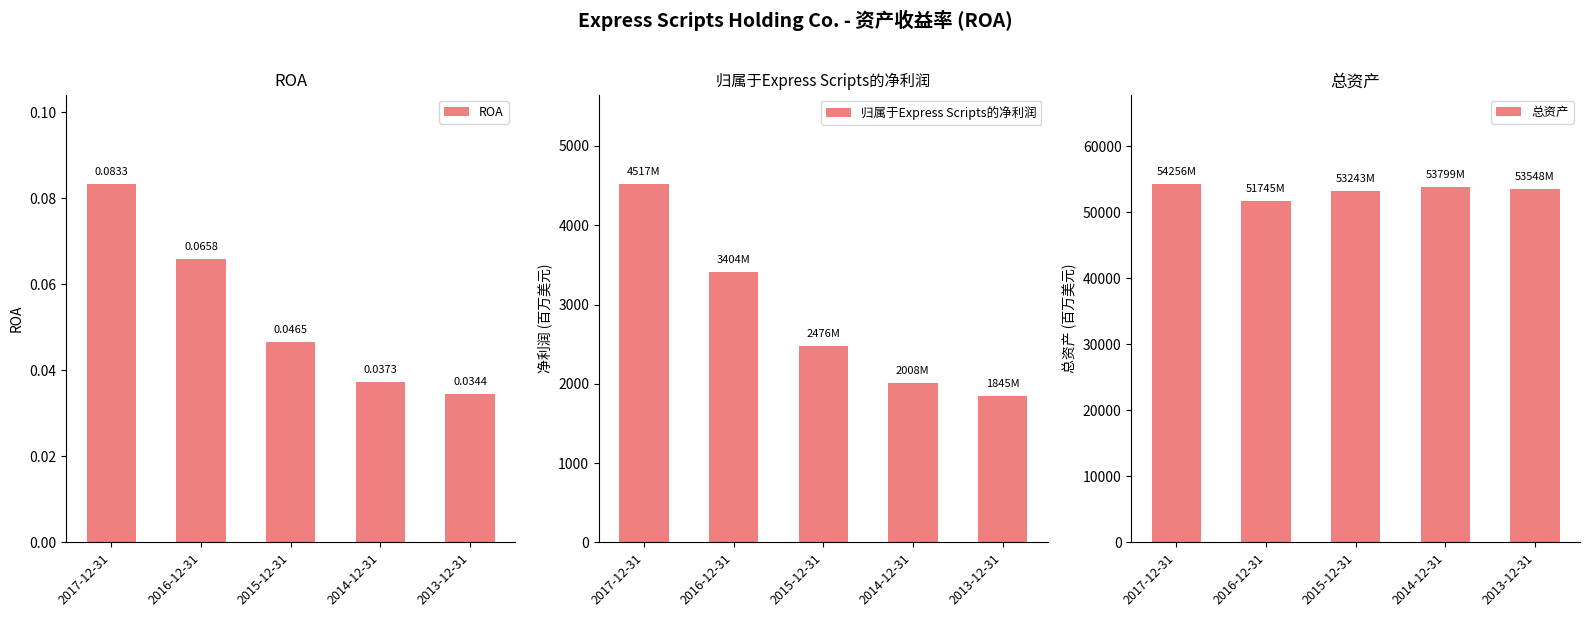

What position from the right is 2014-12-31?

2